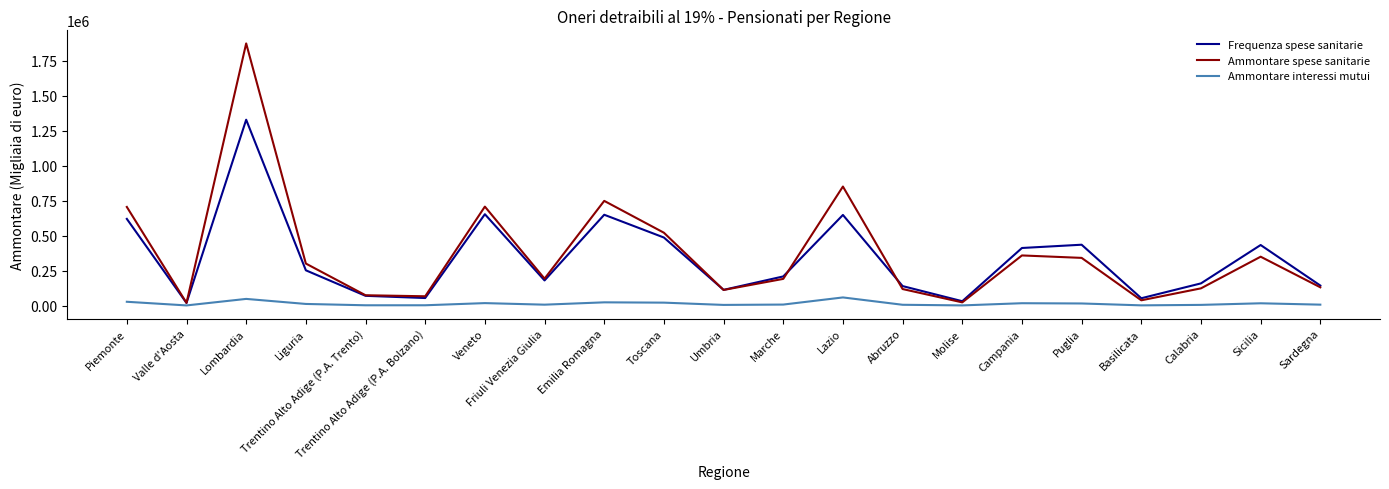

True or false: Ammontare interessi mutui and Ammontare spese sanitarie intersect in this chart.

False